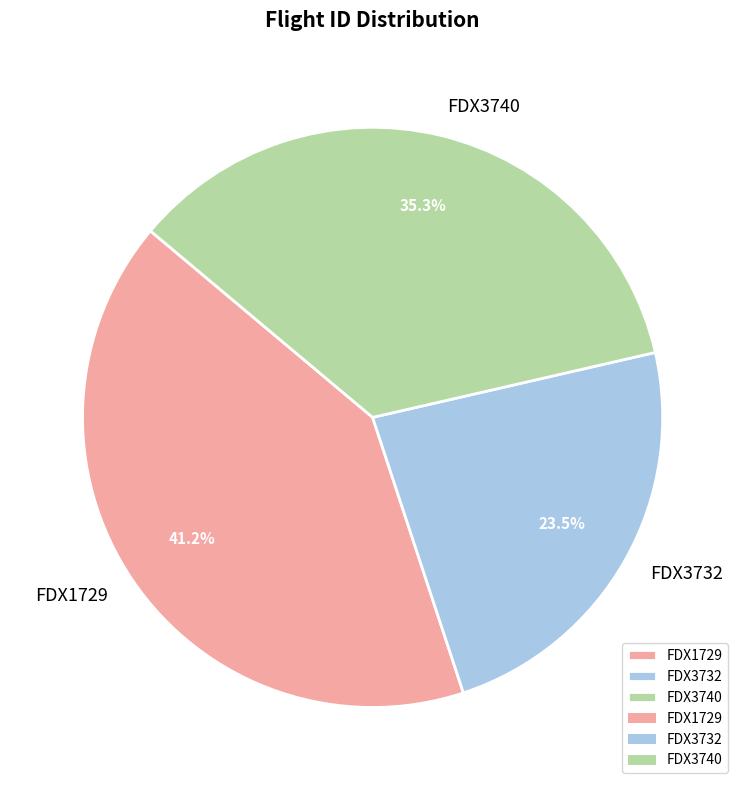

To the nearest percent, what is the difference between the largest and smallest slice percentages?

18%